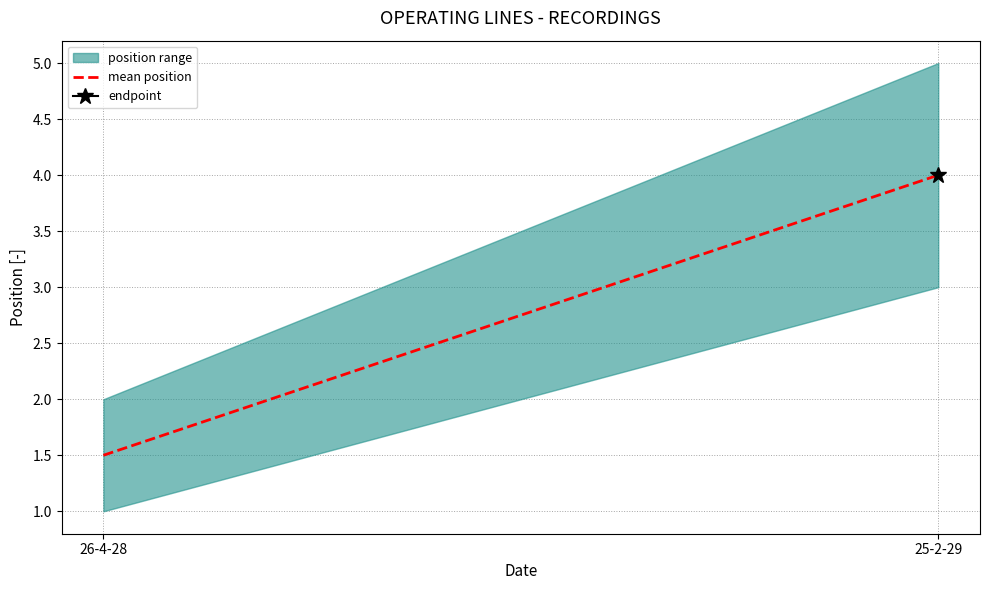

What is the lowest value of the mean position series?

1.5